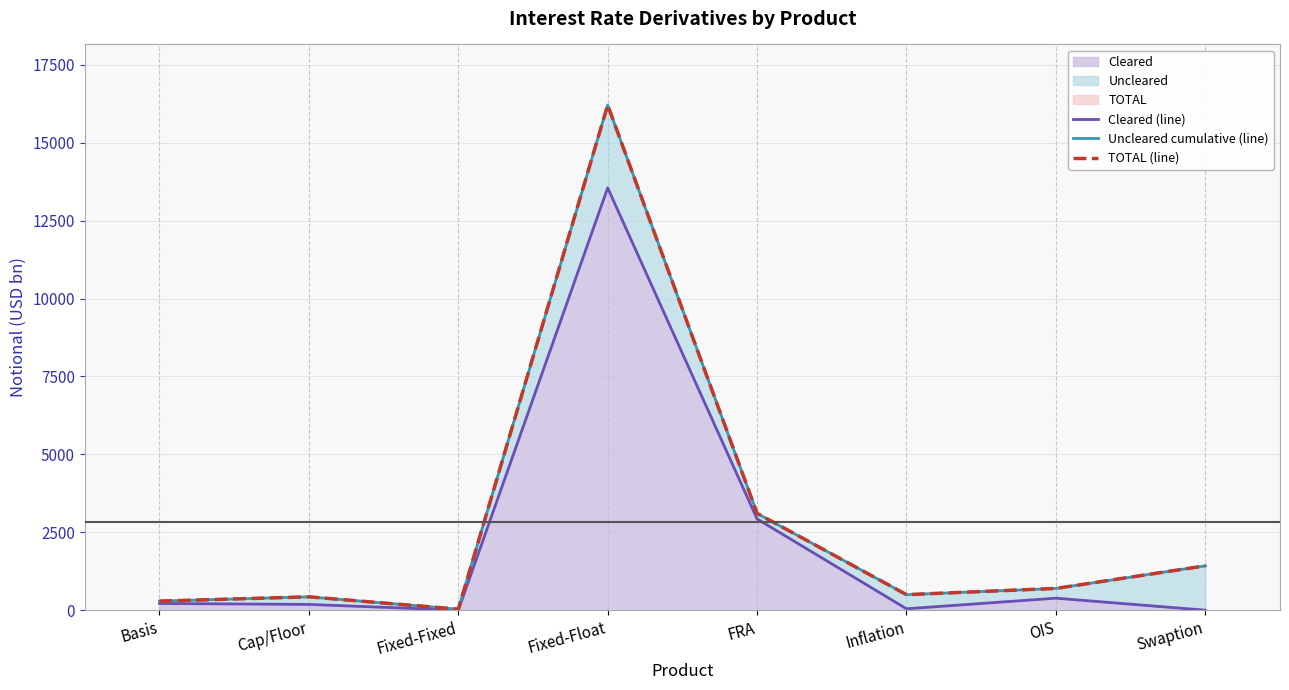

True or false: Cleared (line) and TOTAL (line) cross at least once.

False